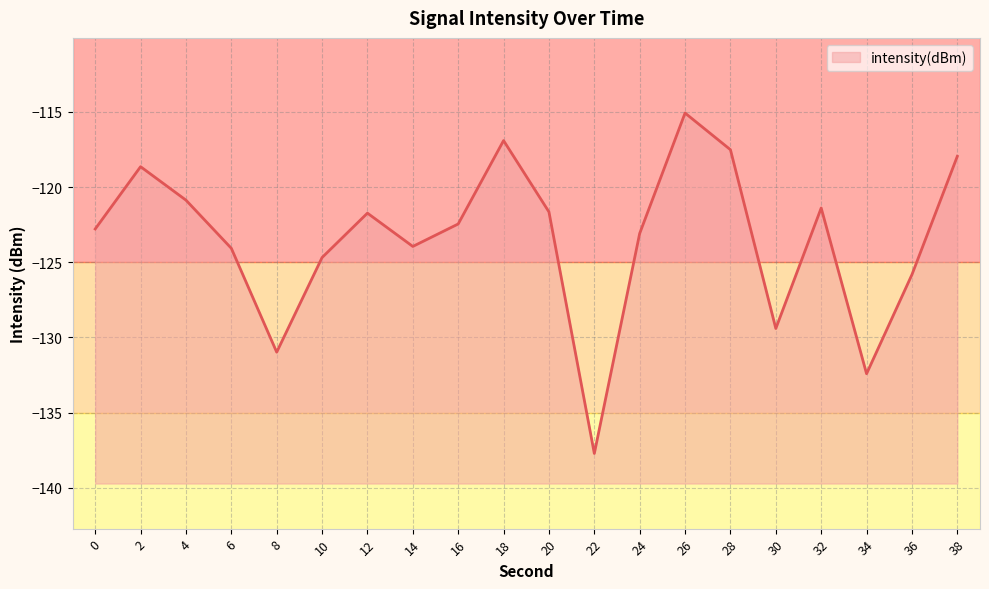

Which category has the highest value across all series?

26